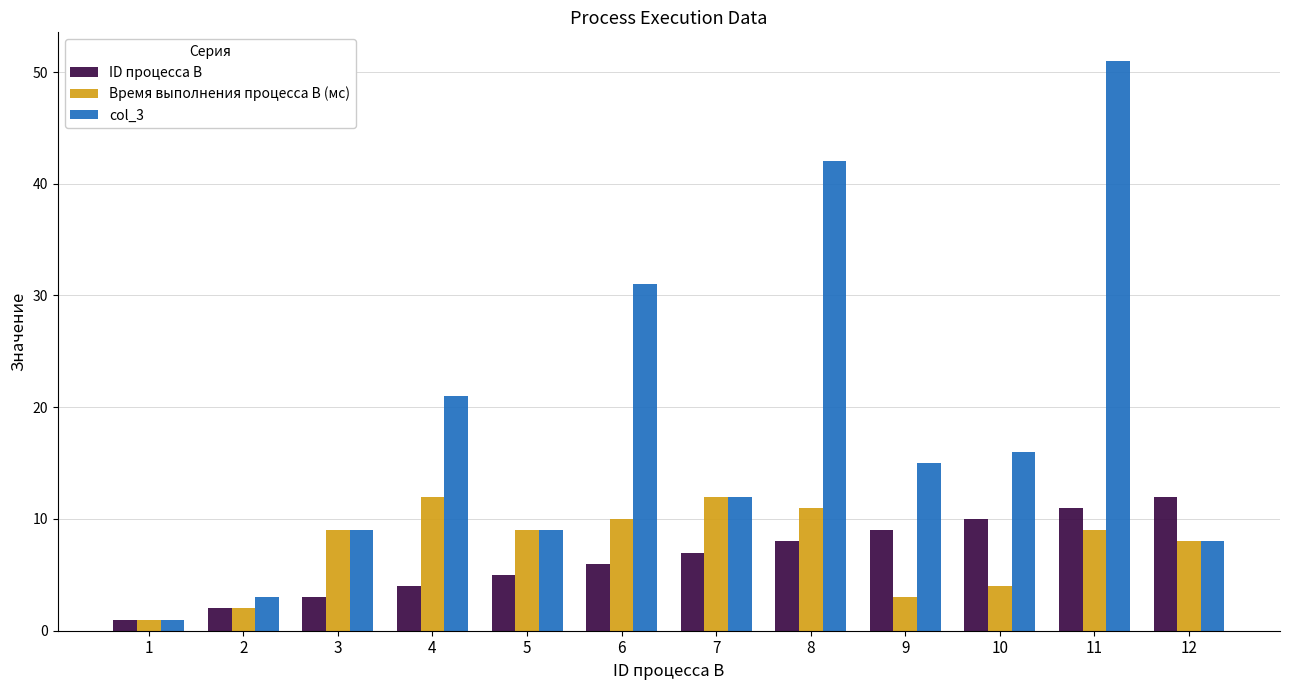

At 11, list the series in order from smallest to largest.

Время выполнения процесса B (мс), ID процесса B, col_3